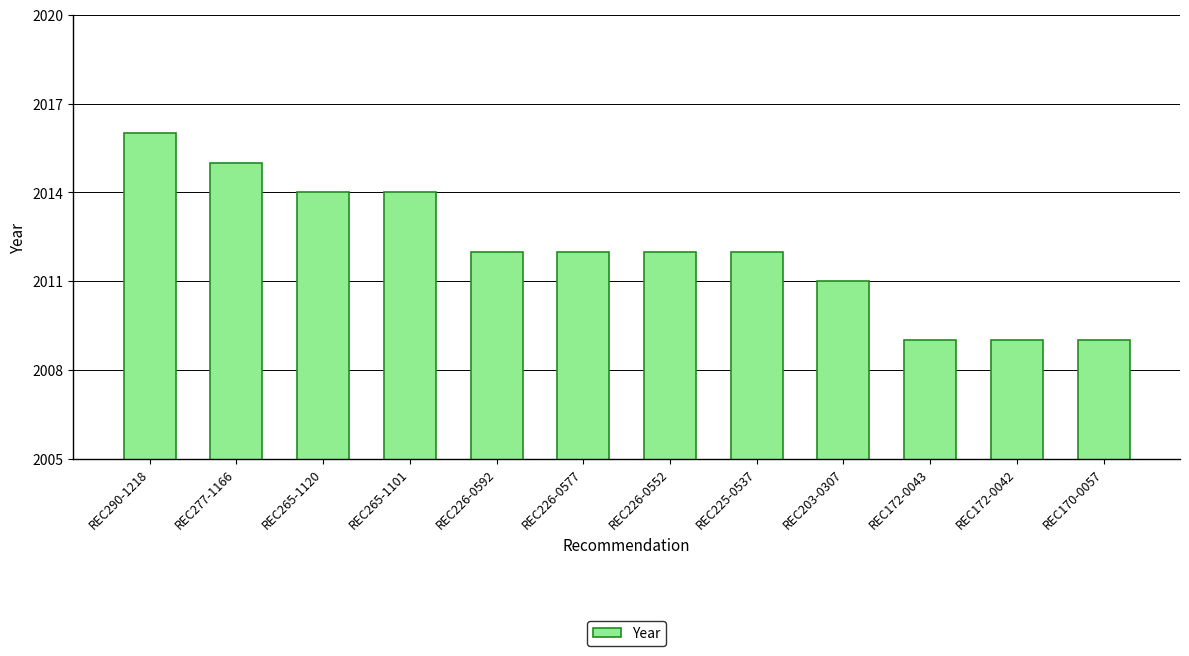

Reading right to left, transcribe all the data shown in this chart.

REC170-0057=2009	REC172-0042=2009	REC172-0043=2009	REC203-0307=2011	REC225-0537=2012	REC226-0552=2012	REC226-0577=2012	REC226-0592=2012	REC265-1101=2014	REC265-1120=2014	REC277-1166=2015	REC290-1218=2016